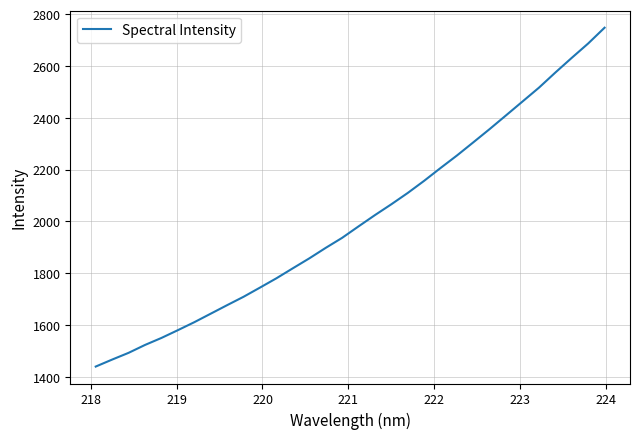

What is the difference between the maximum and minimum values?

1308.7